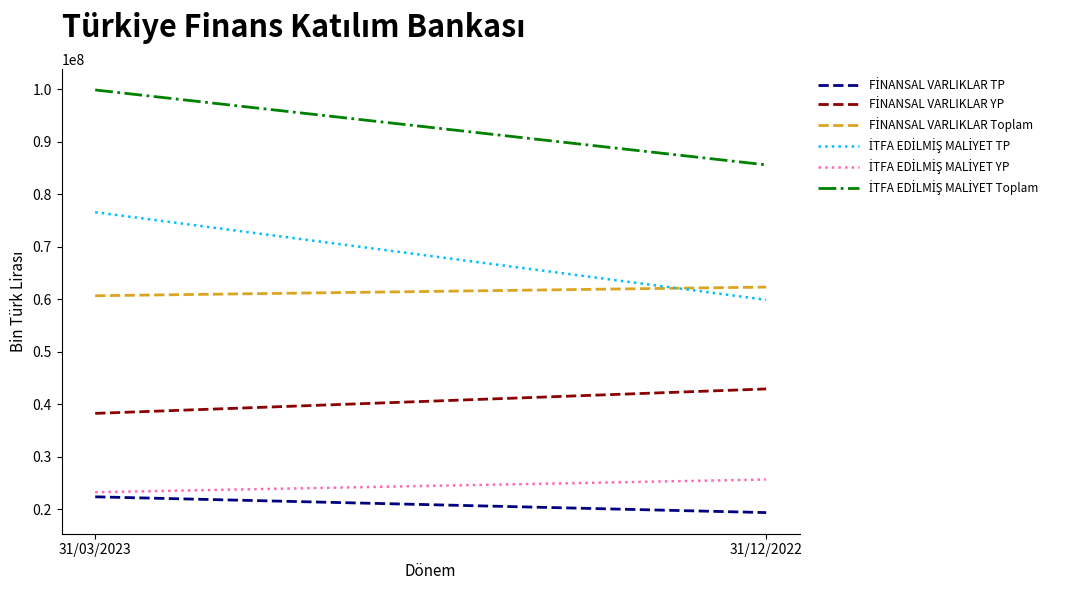

Reading left to right, what are all the values shown in this chart?

FİNANSAL VARLIKLAR TP: 31/03/2023=22404398	31/12/2022=19400247
FİNANSAL VARLIKLAR YP: 31/03/2023=38294017	31/12/2022=42949288
FİNANSAL VARLIKLAR Toplam: 31/03/2023=60698415	31/12/2022=62349535
İTFA EDİLMİŞ MALİYET TP: 31/03/2023=76607085	31/12/2022=59921784
İTFA EDİLMİŞ MALİYET YP: 31/03/2023=23282020	31/12/2022=25702192
İTFA EDİLMİŞ MALİYET Toplam: 31/03/2023=99889105	31/12/2022=85623976